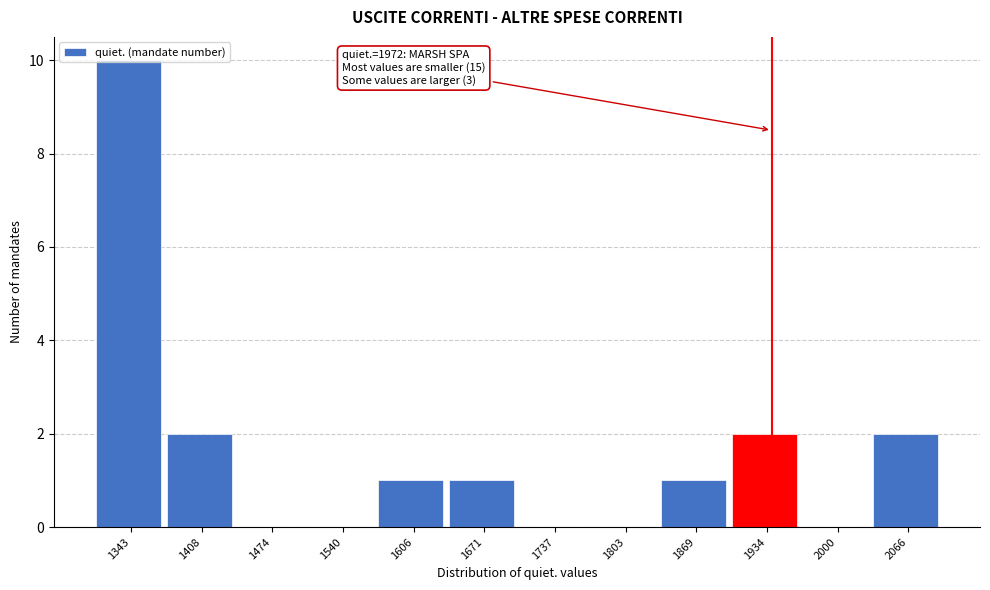

What is the sum of all values?

19